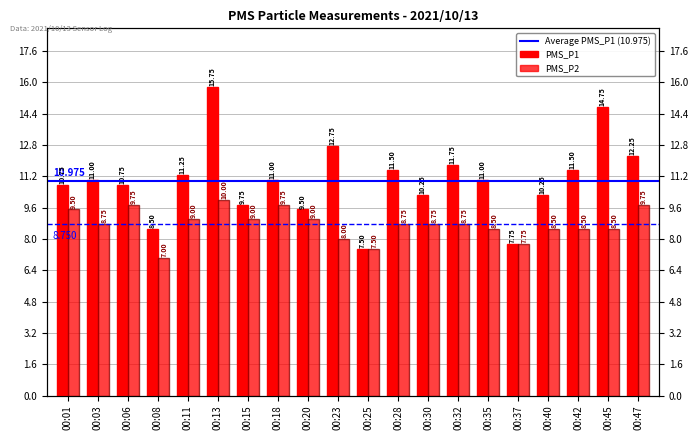

At how many categories does at least one series exceed 9?

17